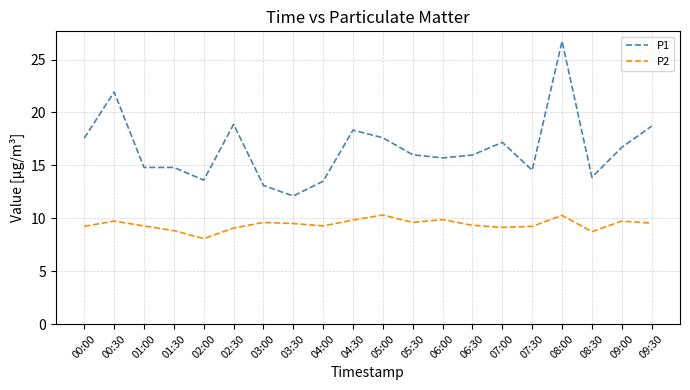

The P2 series shows 9.1 at 02:30. True or false?

True